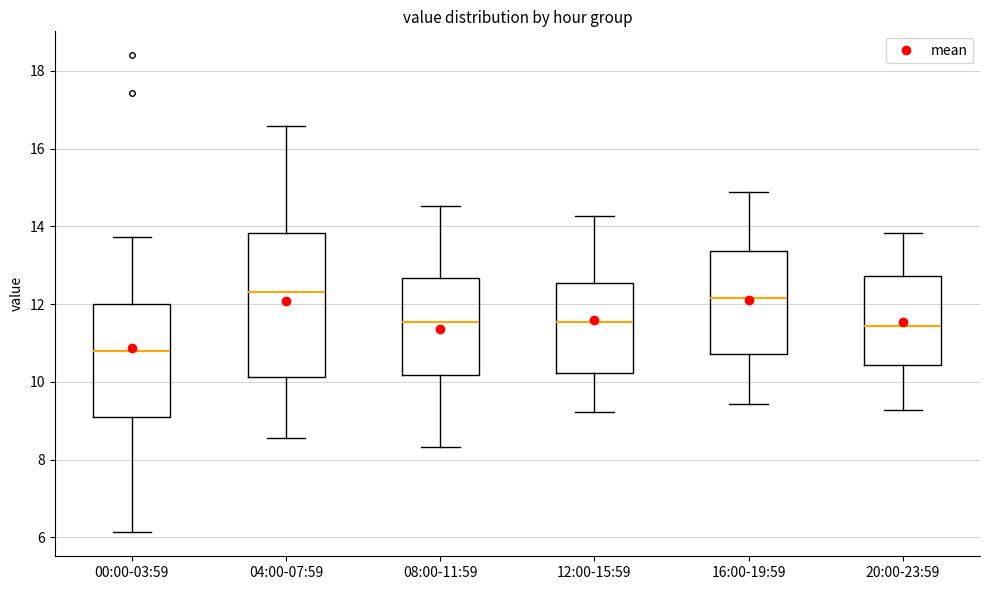

Where does the upper whisker of the box for 16:00-19:59 end on the y-axis? The values are not printed on the chart, so give them approximately, as read against the axis.

14.8